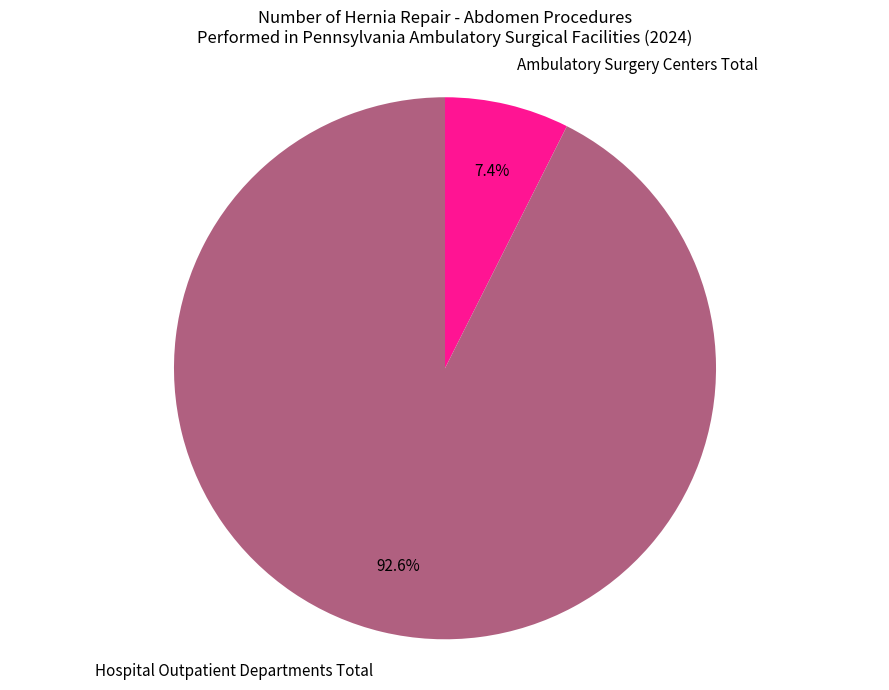

How many slices are in this pie chart?

2